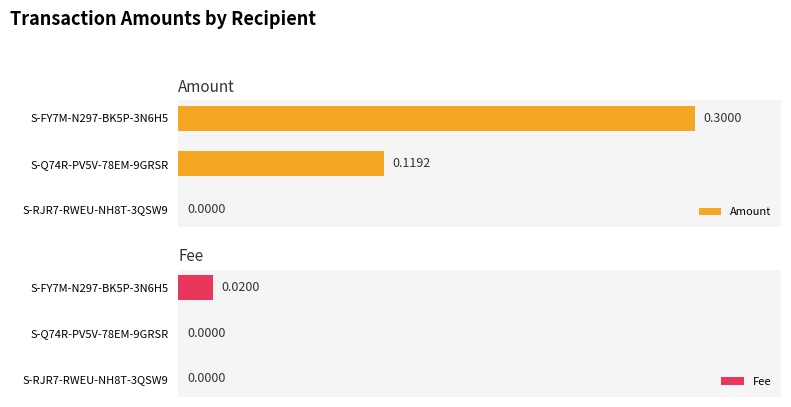

How many values in the Amount series exceed 0?

2